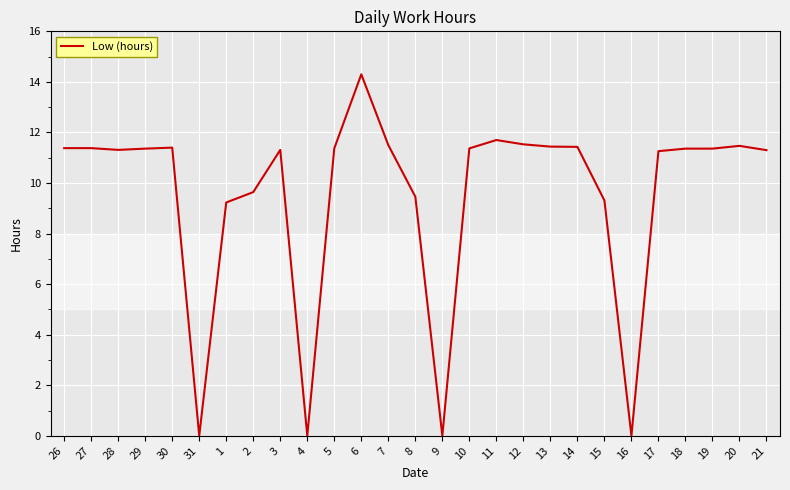

Where does the data first go above 11?

26